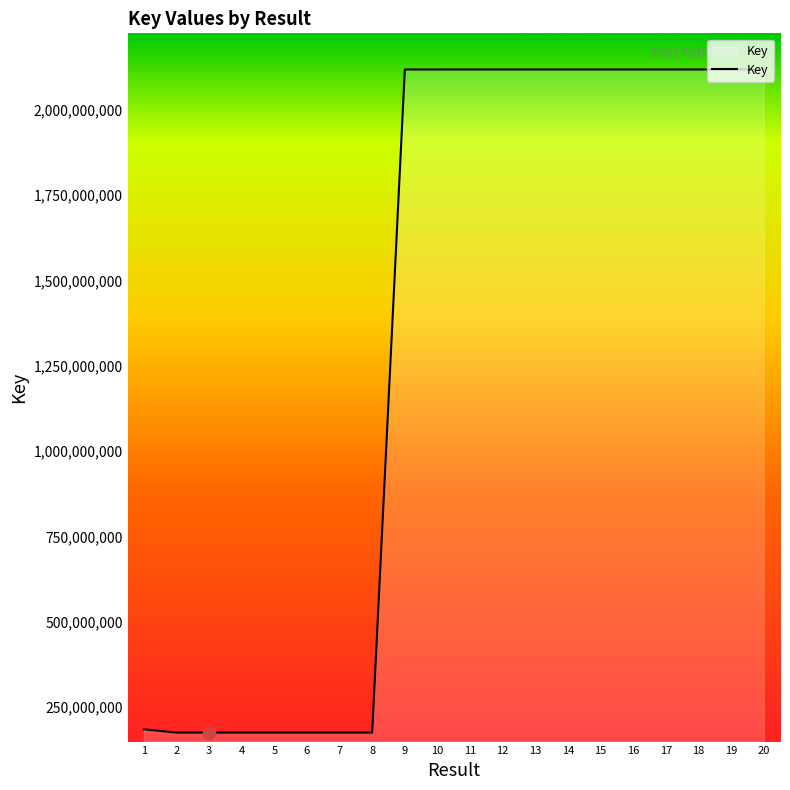

Between 9 and 4, which is larger?

9